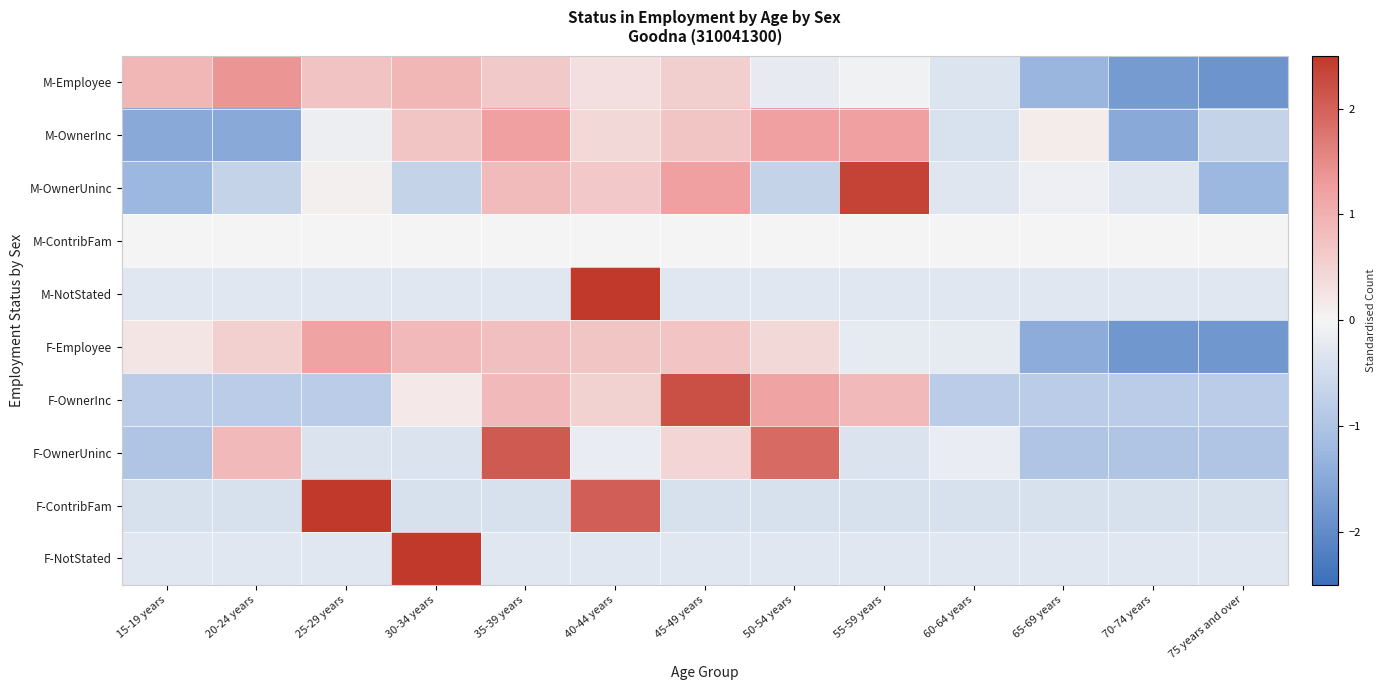

At how many categories does at least one series exceed -1?

13